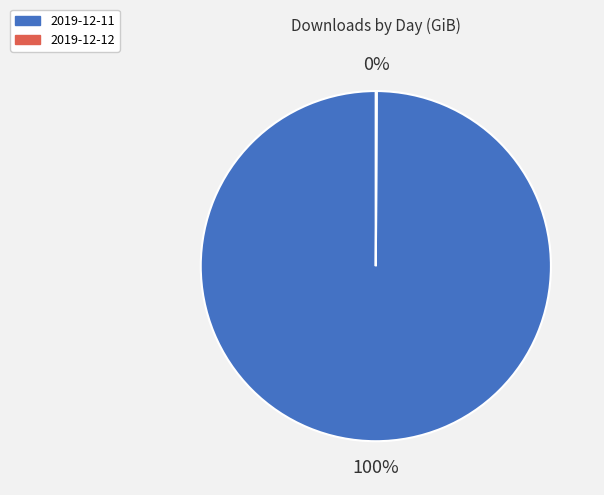

What is the largest slice in the pie chart?

2019-12-11